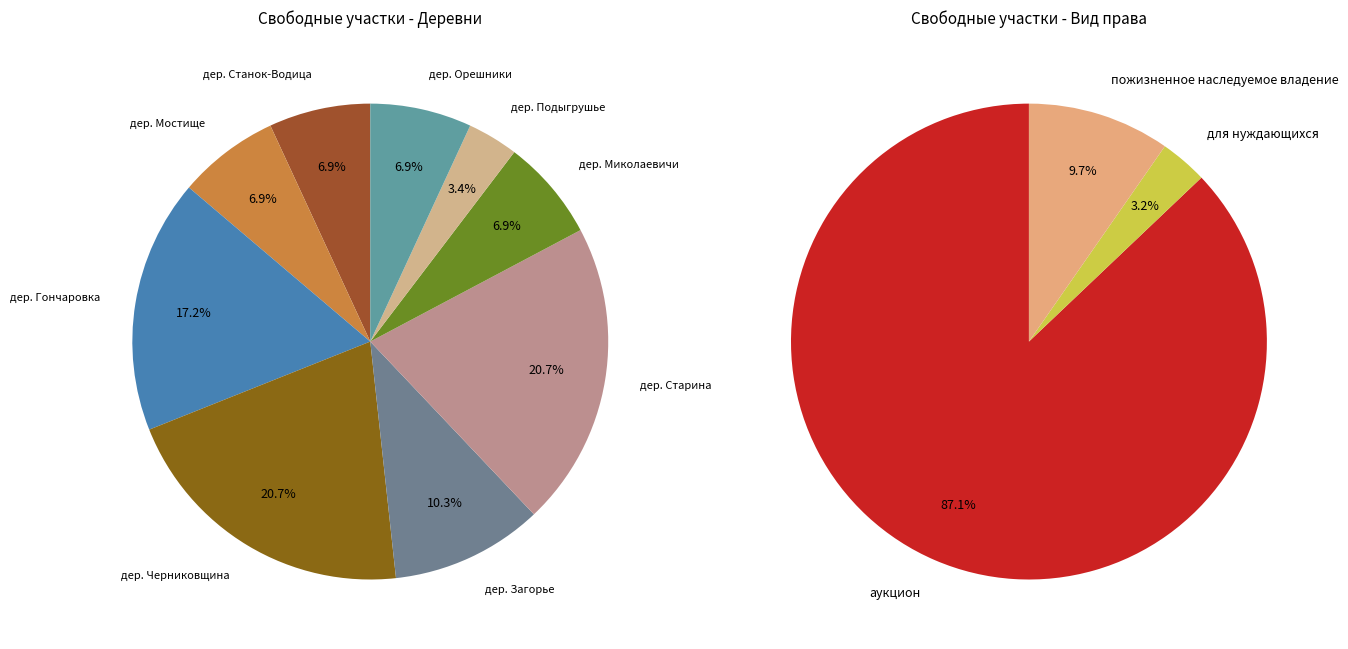

What is the change in value from дер. Старина to дер. Орешники?

-4